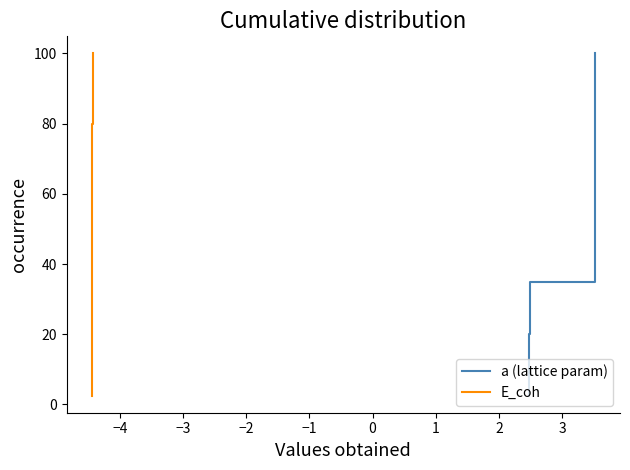

The value of E_coh at 19 is 88.2. True or false?

False